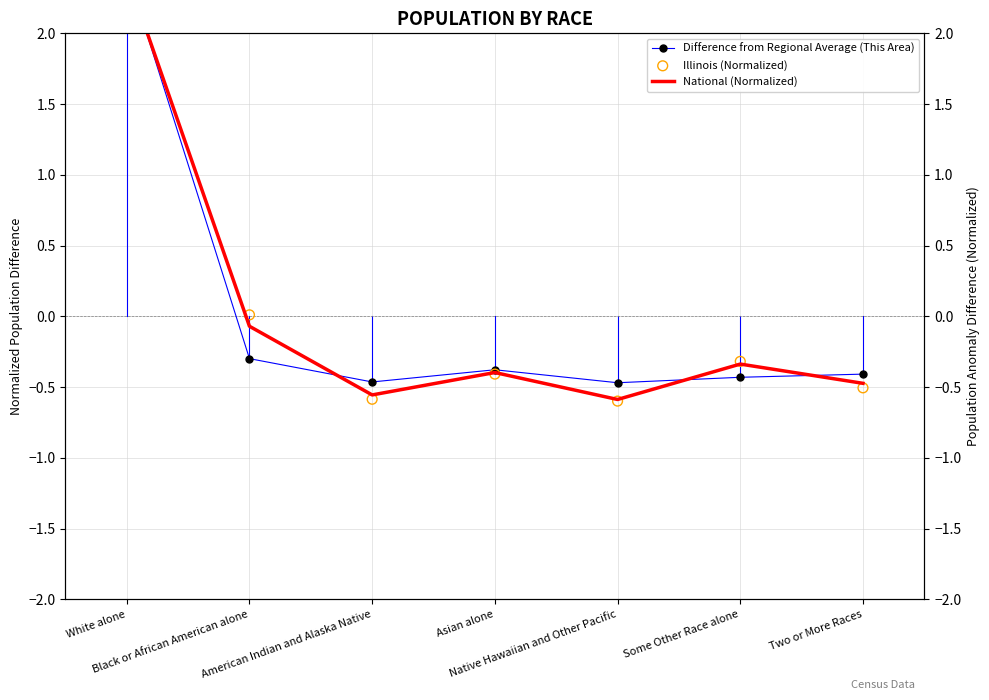

Is the value of Difference from Regional Average (This Area) at Two or More Races greater than the value of Illinois (Normalized) at Black or African American alone?

No